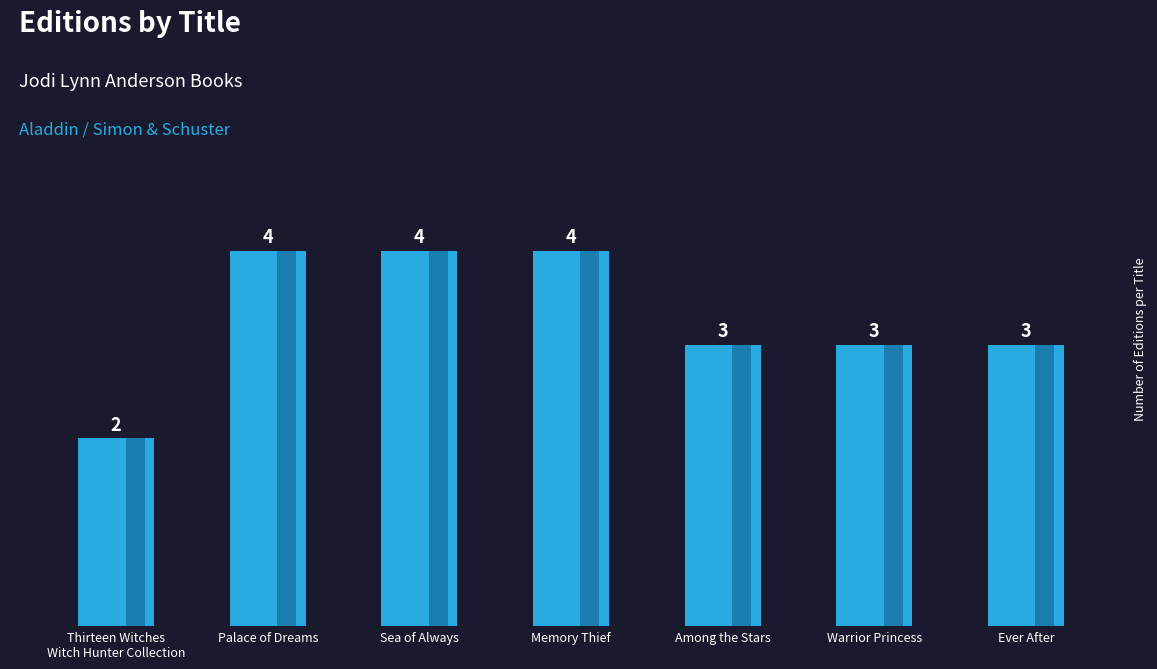

What is the minimum value shown in the chart?

2